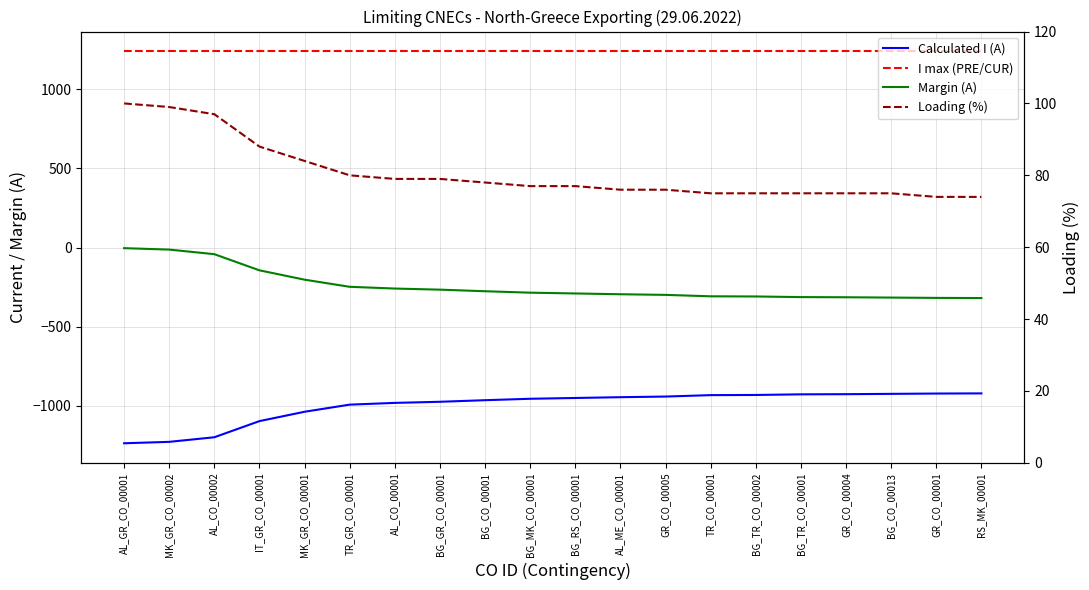

Reading left to right, extract all data points from this chart.

Calculated I (A): -1236	-1227	-1198	-1096	-1037	-992	-981	-974	-964	-955	-950	-945	-941	-932	-931	-927	-926	-924	-922	-921
I max (PRE/CUR): 1240	1240	1240	1240	1240	1240	1240	1240	1240	1240	1240	1240	1240	1240	1240	1240	1240	1240	1240	1240
Margin (A): -4	-13	-42	-144	-203	-248	-259	-266	-276	-285	-290	-295	-299	-308	-309	-313	-314	-316	-318	-319
Loading (%): 100	99	97	88	84	80	79	79	78	77	77	76	76	75	75	75	75	75	74	74